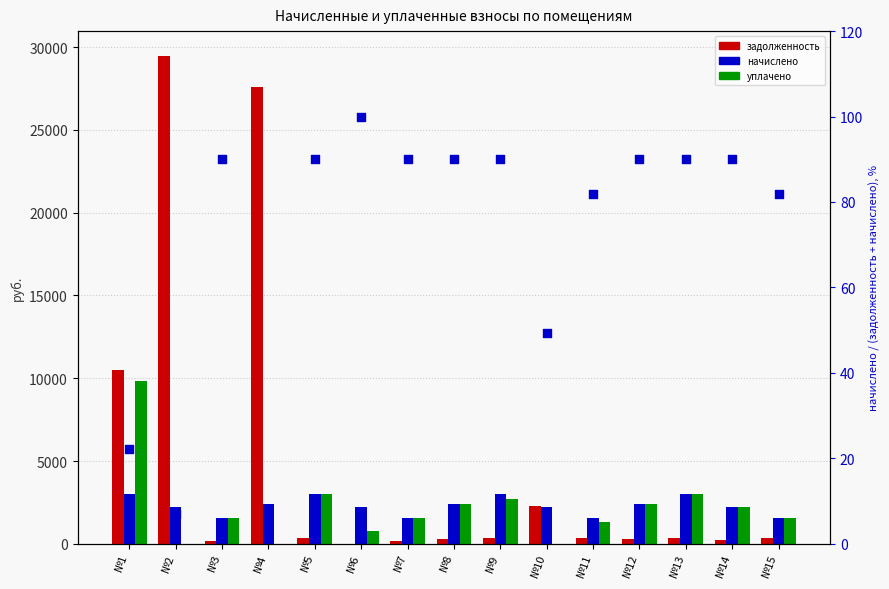

What are all the series names shown in the legend?

задолженность, начислено, уплачено, начислено %